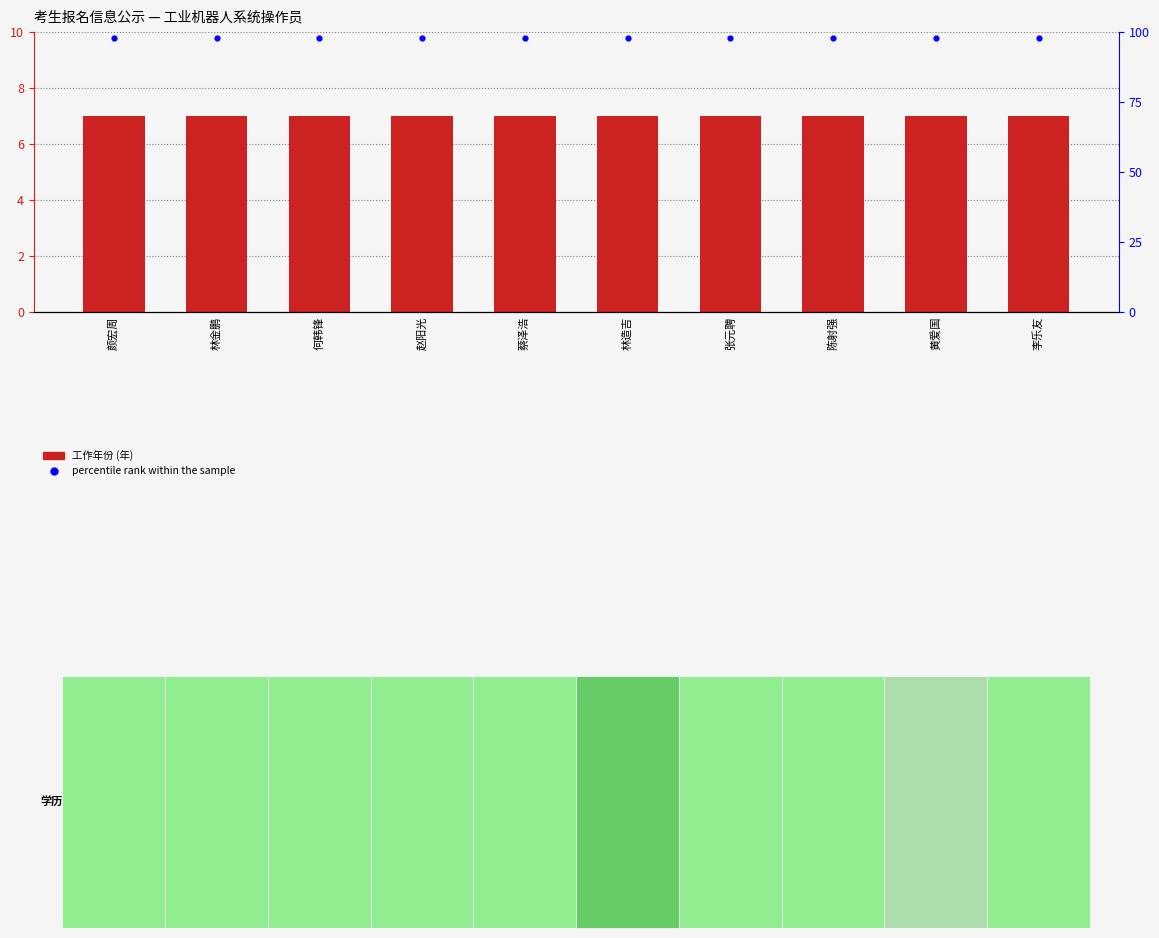

Is the value of percentile rank within the sample at 张元聘 greater than the value of 工作年份 (年) at 李乐友?

Yes